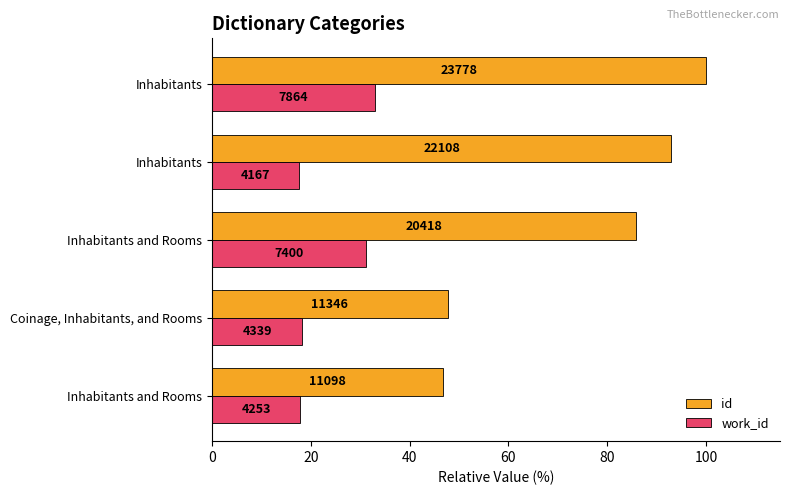

What are all the series names shown in the legend?

id, work_id